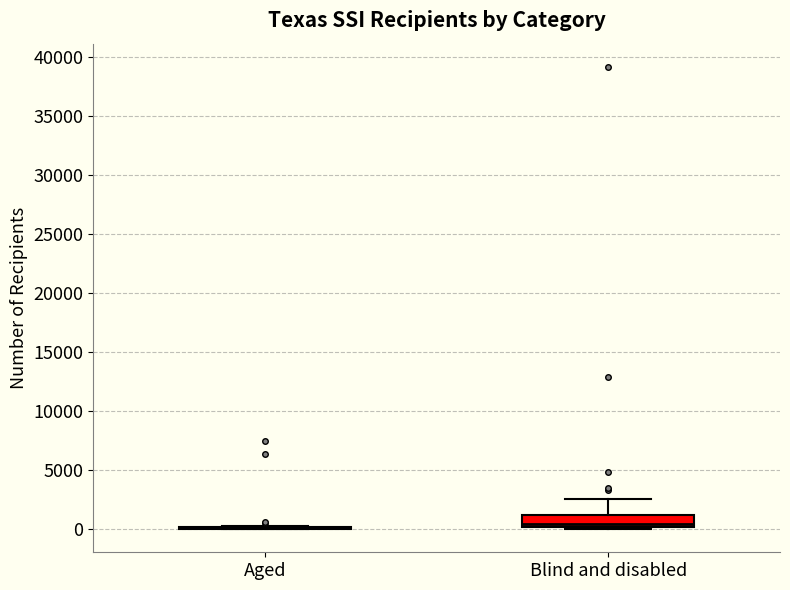

Reading left to right, read every box against the y-axis: the position of its median line, the range the box covers, and the ends of its whiskers. The values are not printed on the chart, so give them approximately, as read against the axis.

Aged: box collapsed to a line at 0, whiskers 0 to 500
Blind and disabled: median 500, box 0 to 1000, whiskers 0 (just below the box's lower edge) to 2500